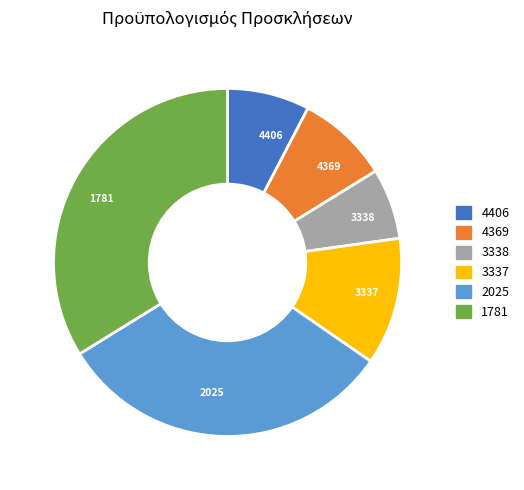

Is the sum of 2025 and 1781 greater than half?

Yes